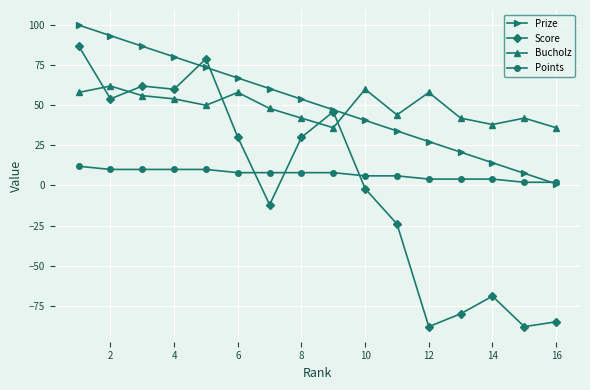

What is the difference between the maximum and minimum values in the Prize series?

99.0